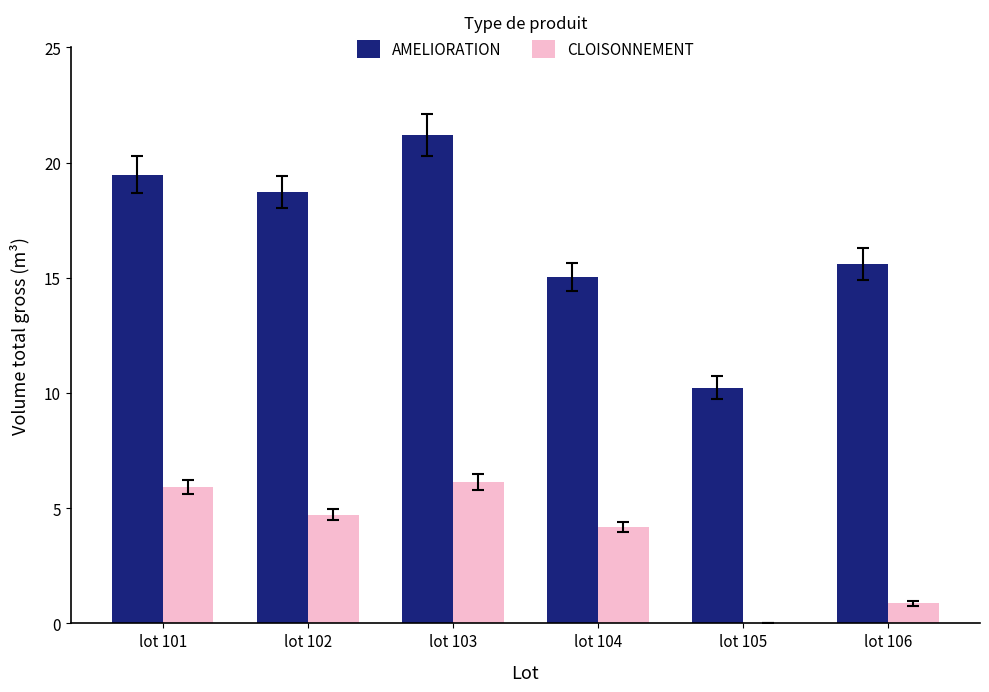

Where does the AMELIORATION series first go above 18?

lot 101